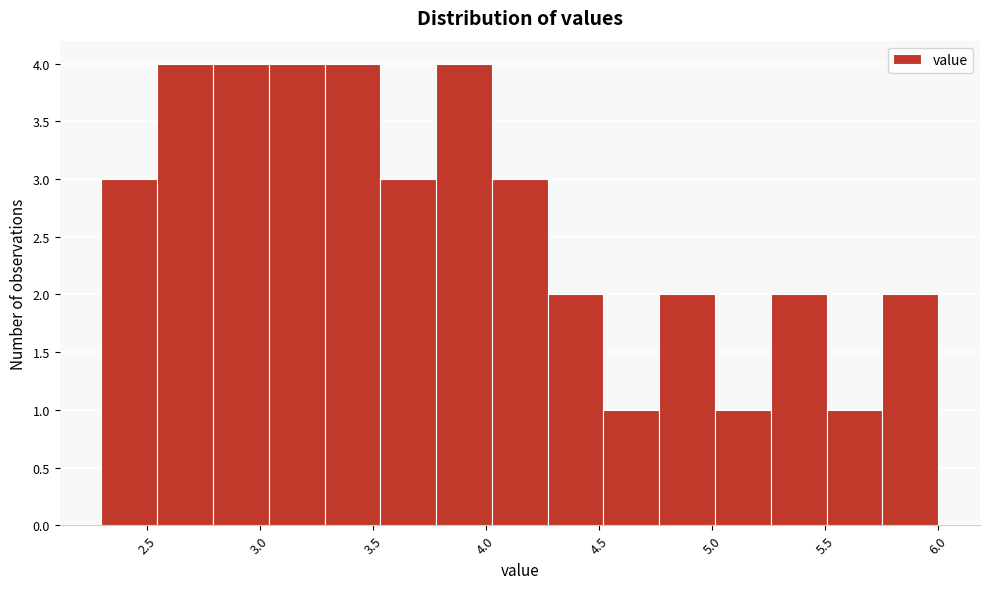

Reading left to right, transcribe this chart: for each bar, give the range it covers on the x-axis and its height. Neither the bar edges nor the heights are printed on the chart, so give them approximately, as read against the axes.

2.30 to 2.55: 3
2.55 to 2.80: 4
2.80 to 3.05: 4
3.05 to 3.30: 4
3.30 to 3.55: 4
3.55 to 3.80: 3
3.80 to 4.05: 4
4.05 to 4.25: 3
4.25 to 4.50: 2
4.50 to 4.75: 1
4.75 to 5.00: 2
5.00 to 5.25: 1
5.25 to 5.50: 2
5.50 to 5.75: 1
5.75 to 6.00: 2